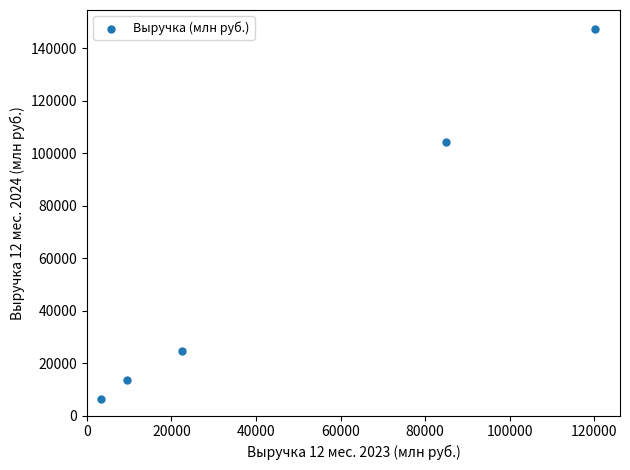

What Y value in the scatter plot is closest to 76915?

104303